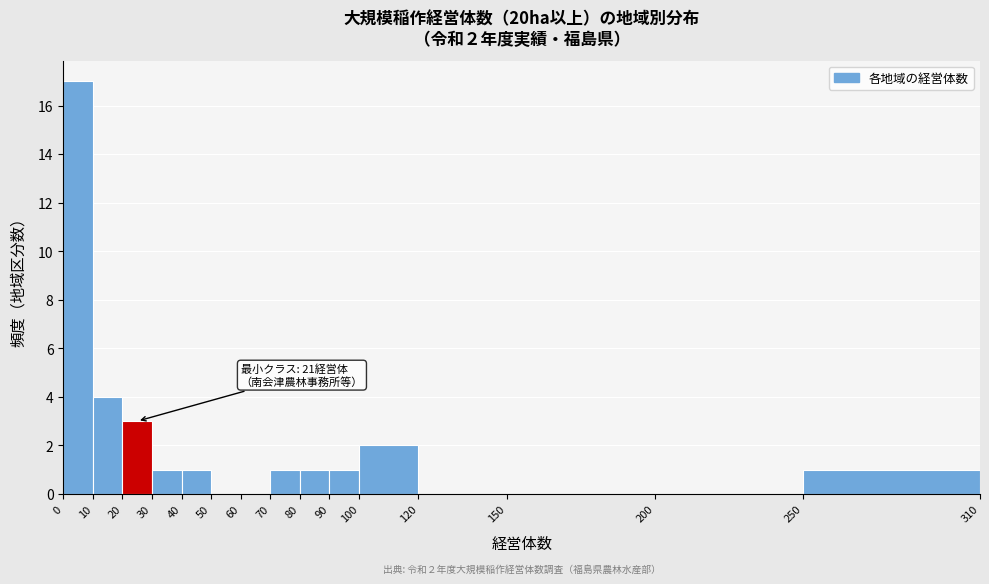

Over which range of the x-axis is the bar tallest?

0 to 10